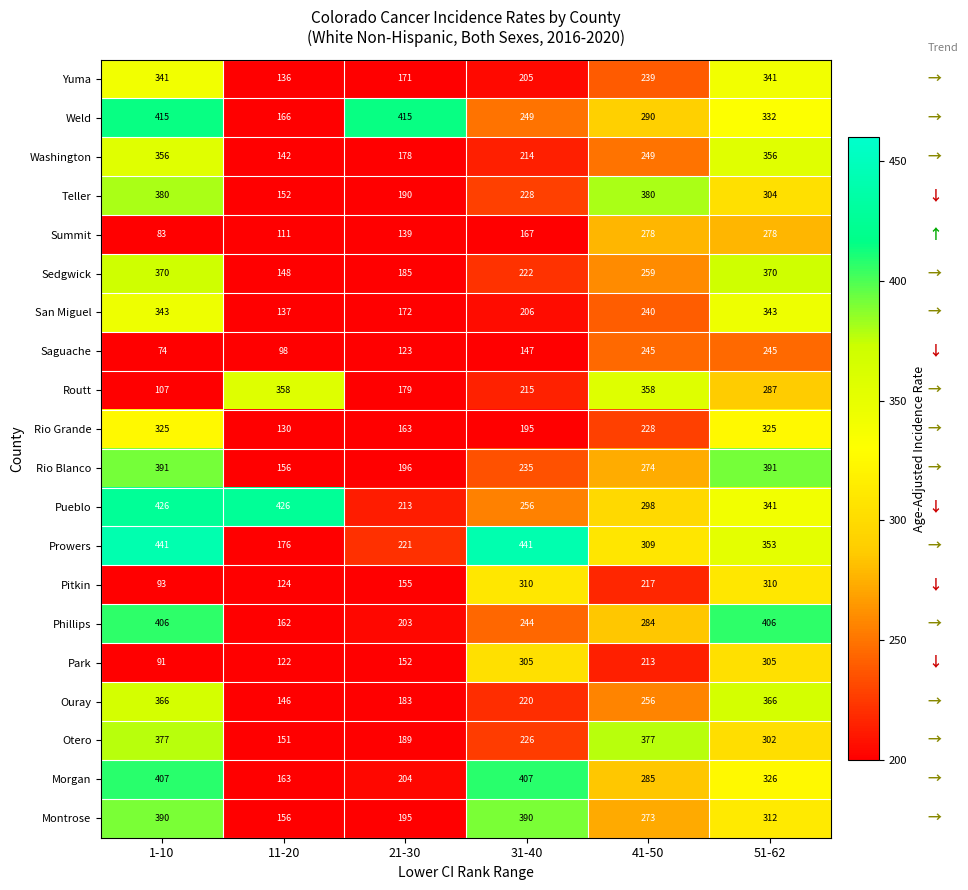

What is the difference between the San Miguel values at 31-40 and 51-62?

137